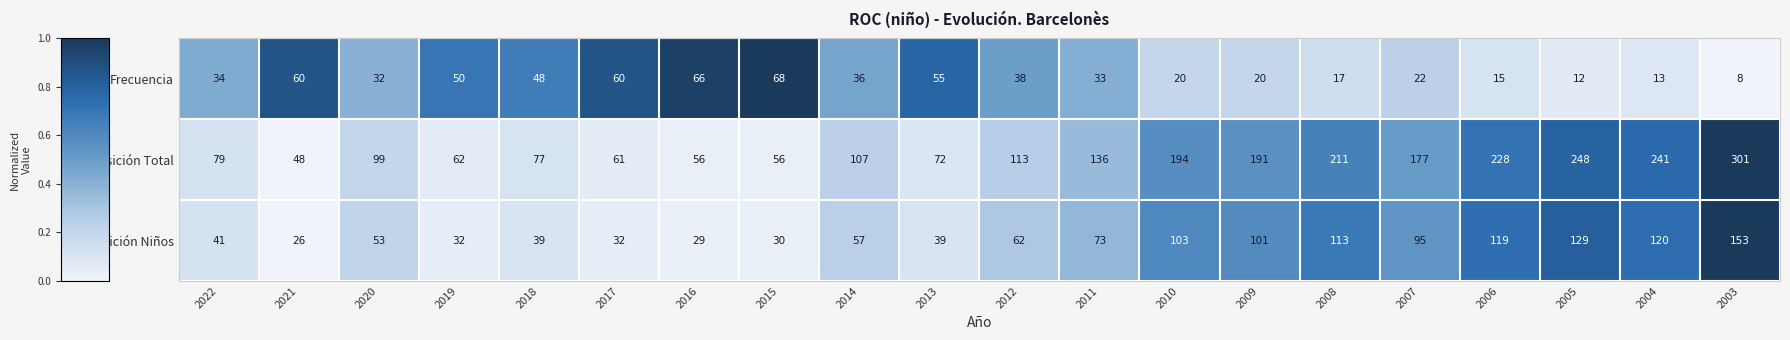

What is the sum of all Posición Total values?

2757